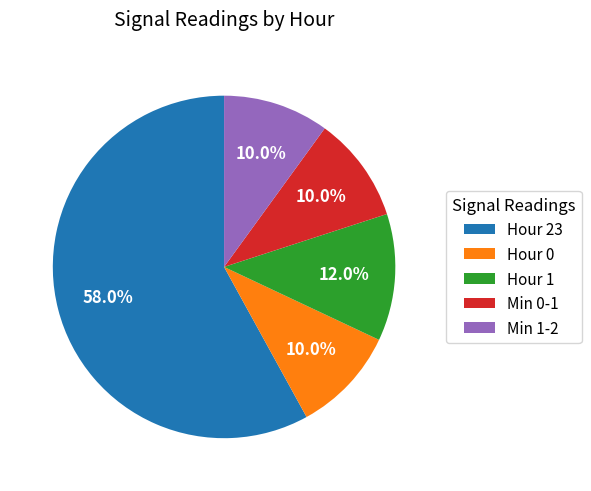

Is the sum of Hour 23 and Hour 1 greater than half?

Yes